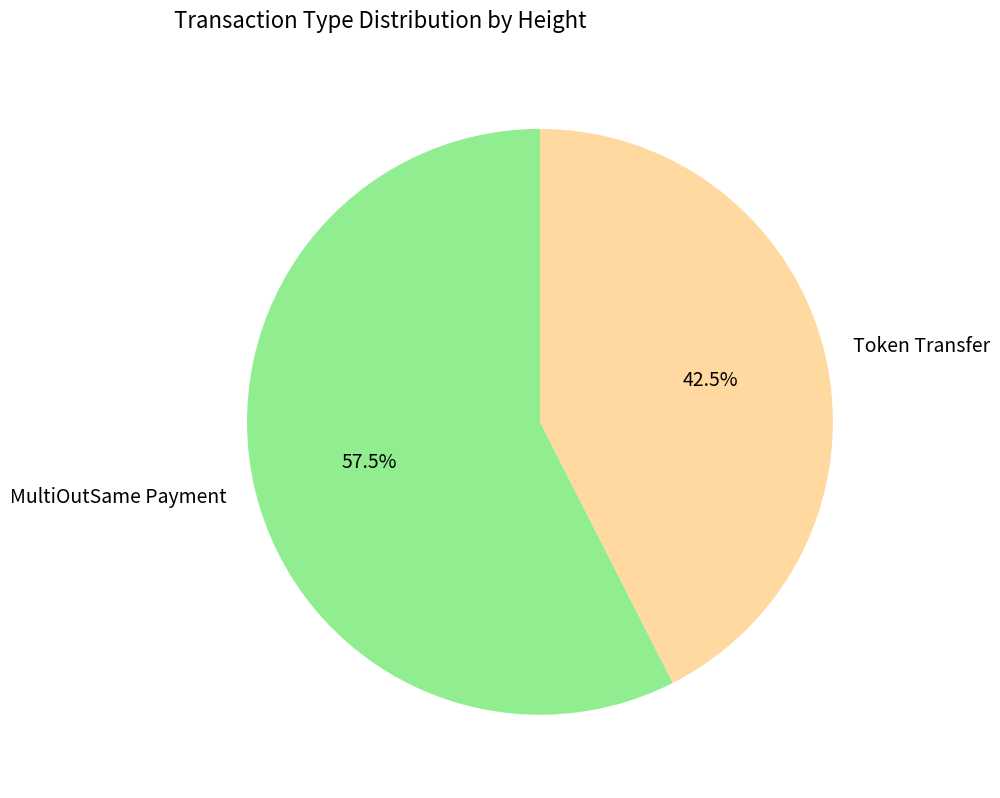

To the nearest percent, what is the difference between the Token Transfer and MultiOutSame Payment slice percentages?

15%